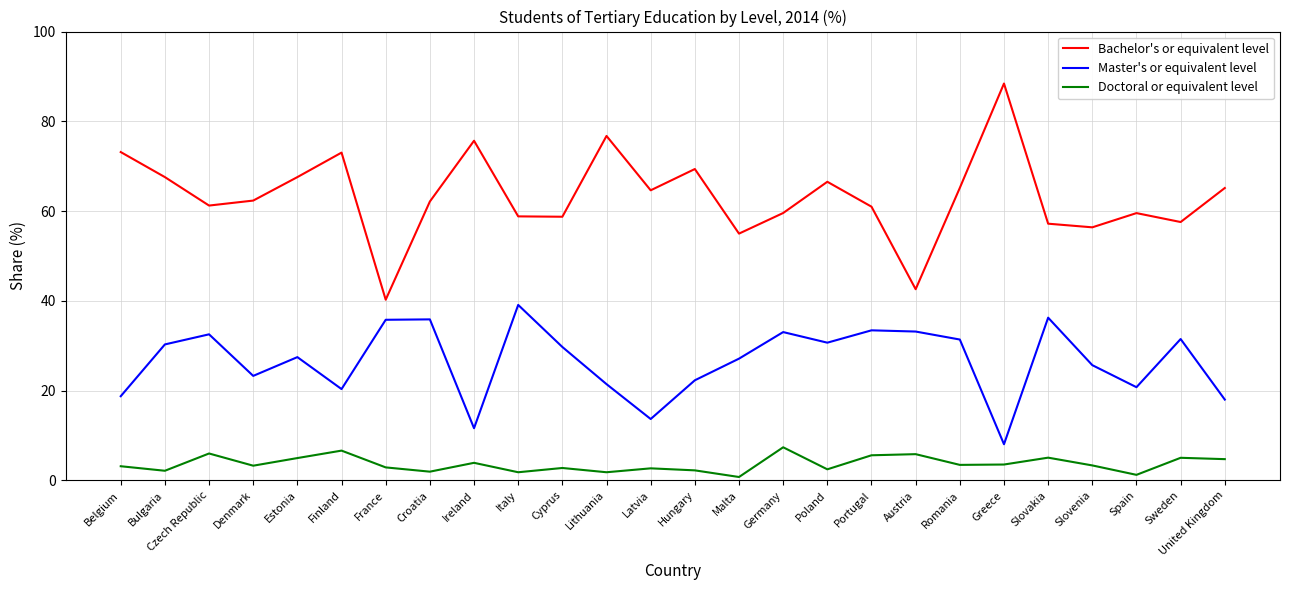

Which series has the largest total across all categories?

Bachelor's or equivalent level